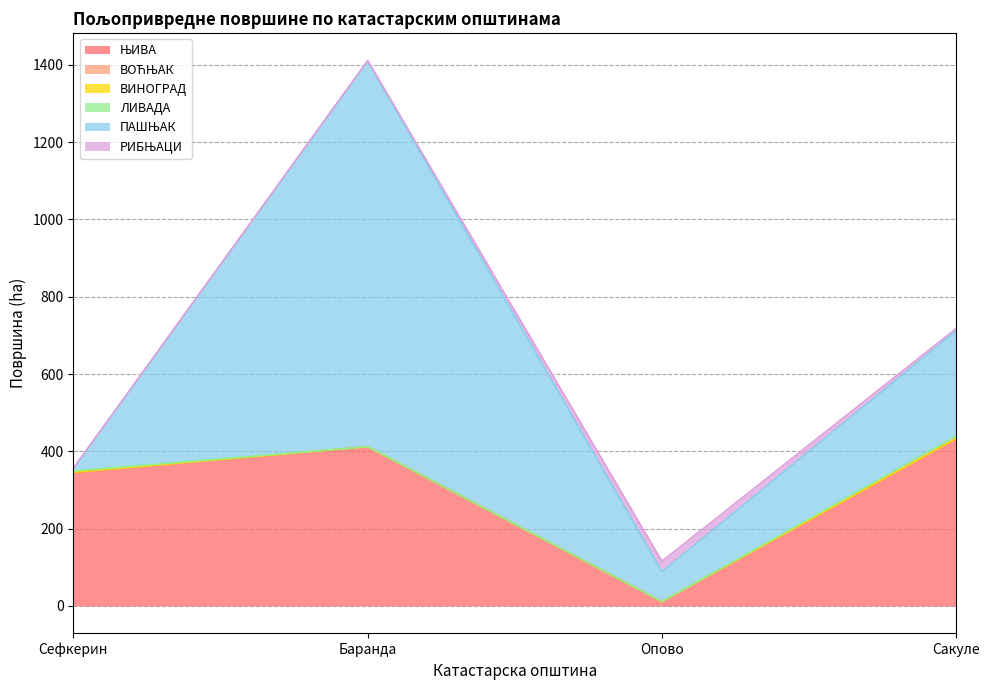

What is the difference between the highest and lowest values at Опово?

77.4